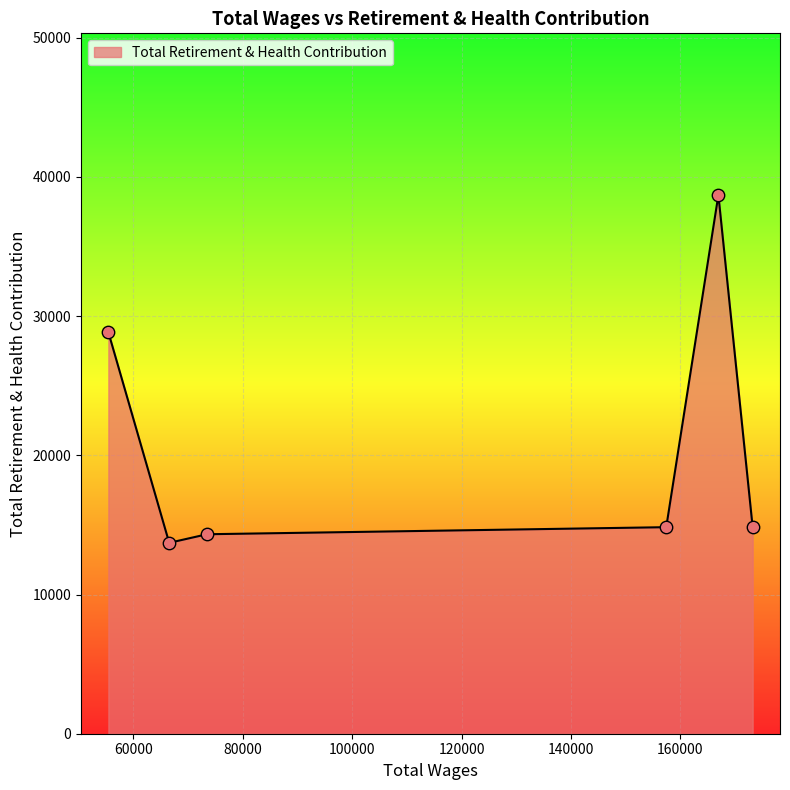

What is the smallest value displayed?

13716